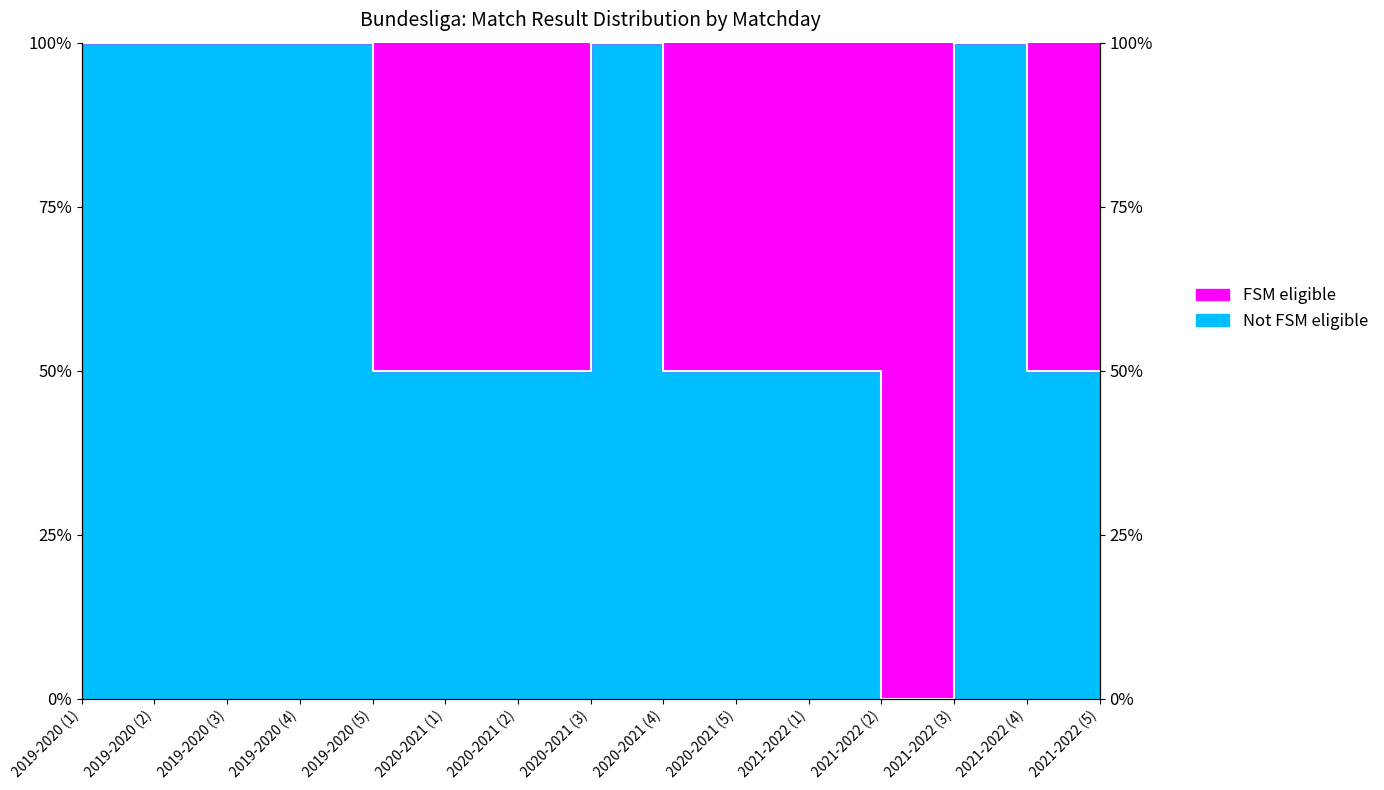

At which label is the value closest to 0?

2021-2022 (2)